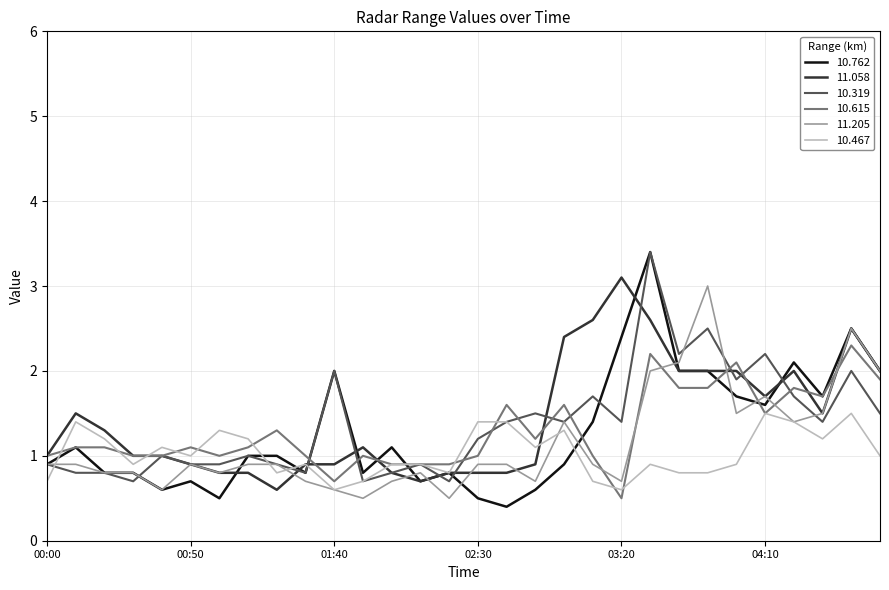

What is the smallest value displayed?

0.4